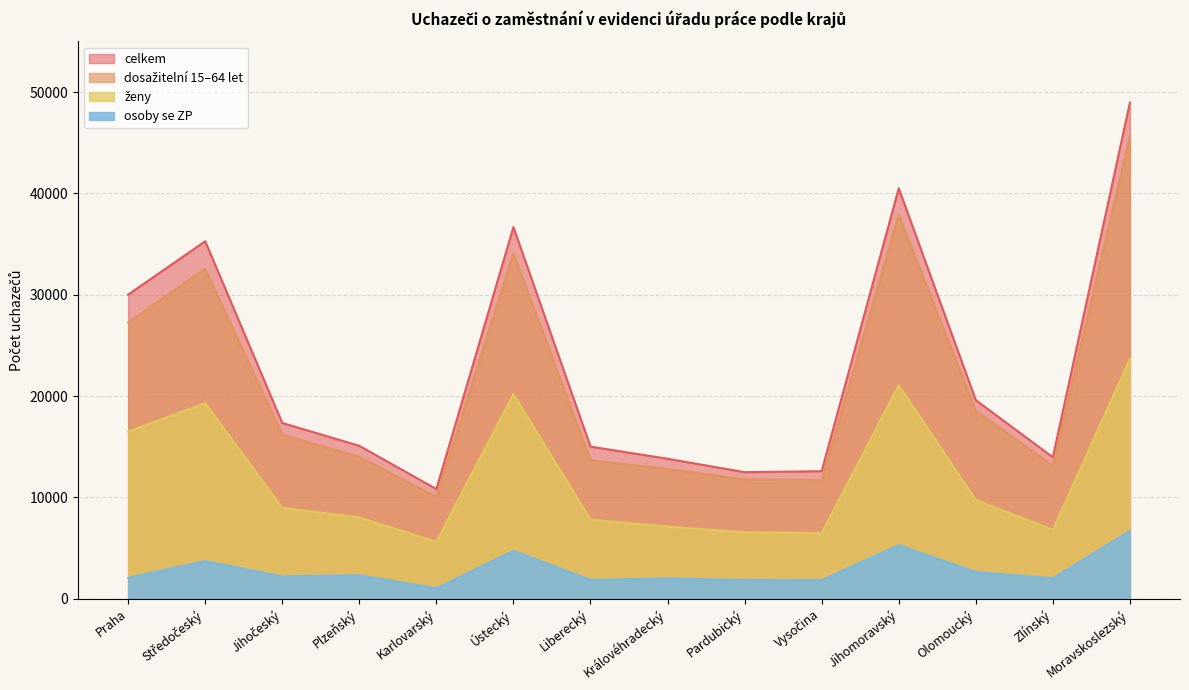

What is the label of the 5th point from the right?

Vysočina